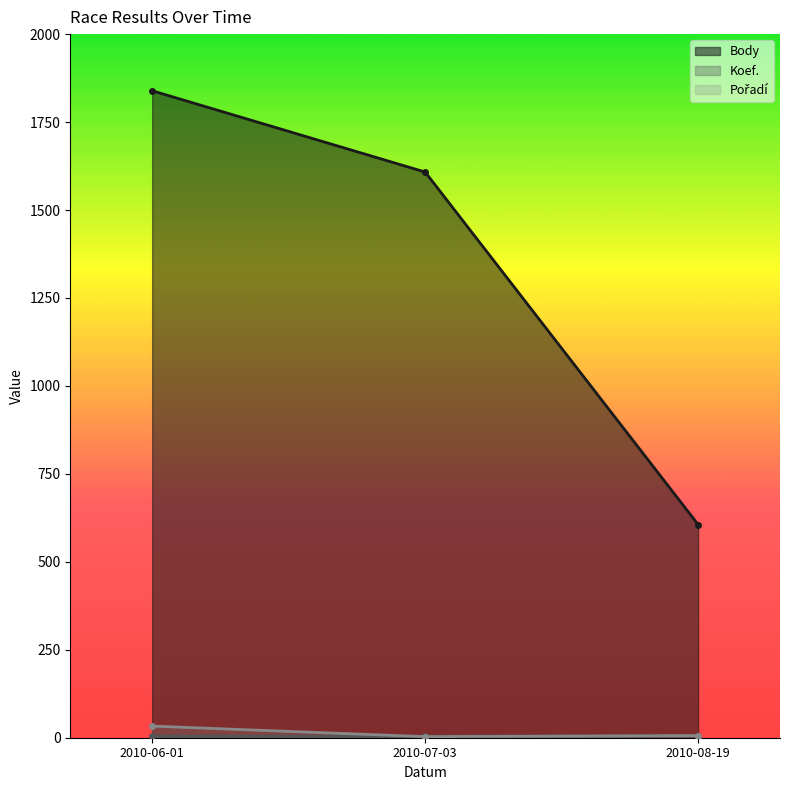

What is the value of the Koef. point at the 3rd from the left?

6